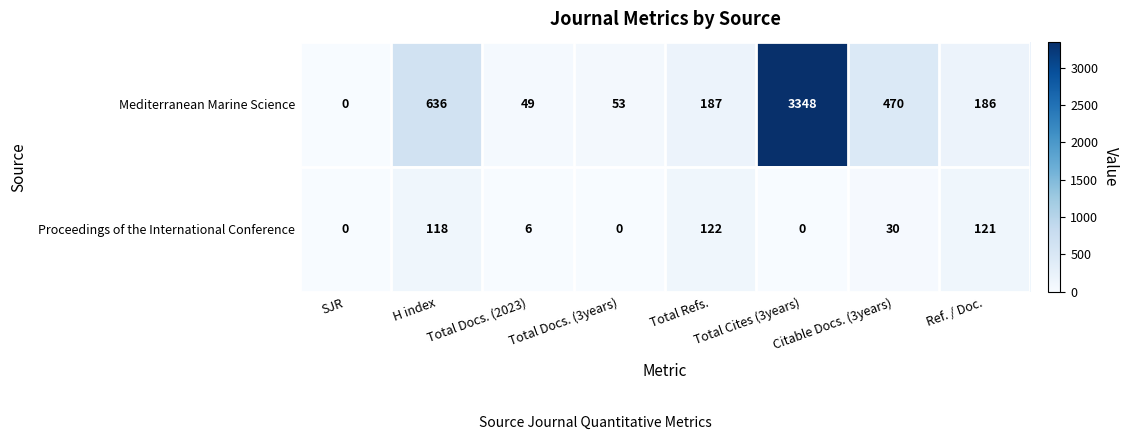

Which series changed the most between Total Docs. (2023) and Total Cites (3years)?

Mediterranean Marine Science